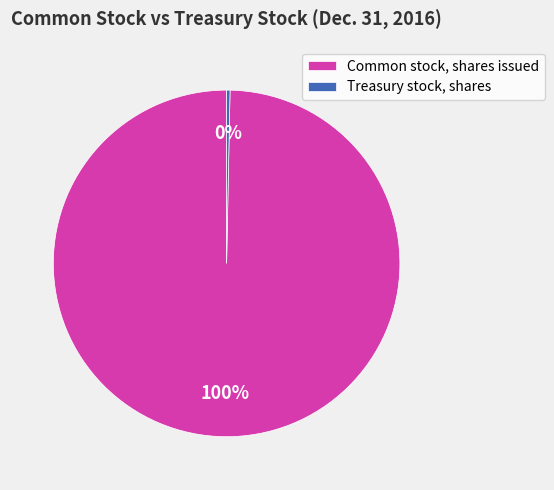

Combined, do Common stock, shares issued and Treasury stock, shares account for over 50%?

Yes